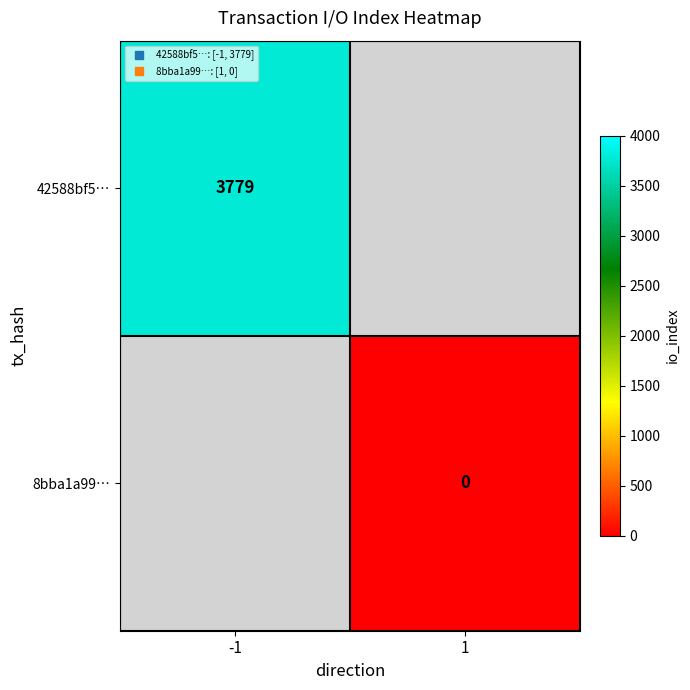

What is the greatest value displayed?

3779.0